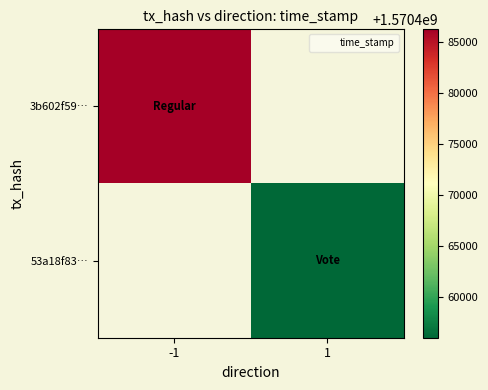

The 53a18f83… series shows 1570456049.0 at 1. True or false?

True